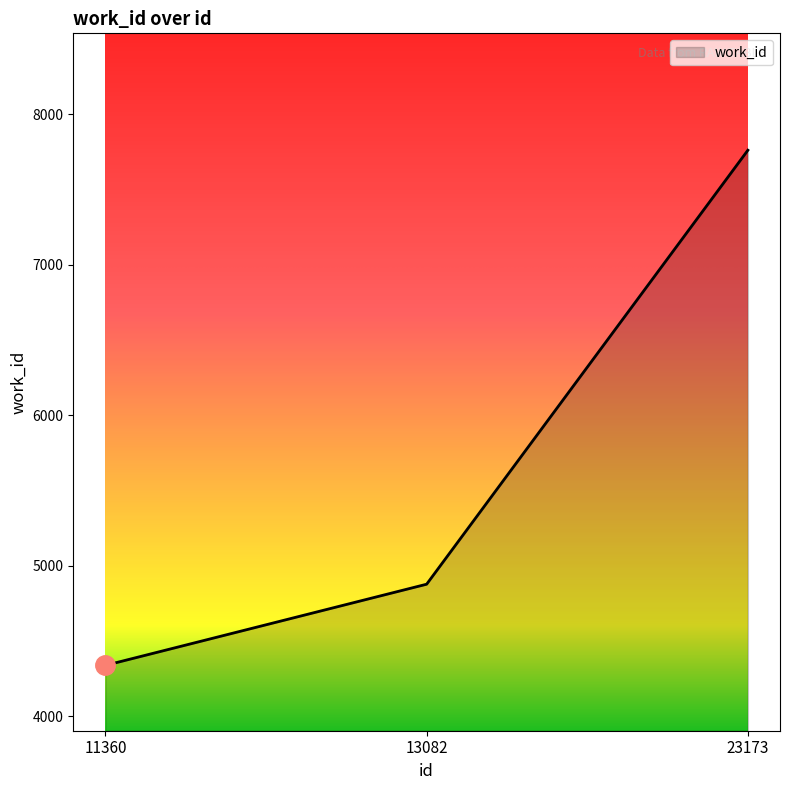

The chart shows a value of 4878 at 13082. True or false?

True